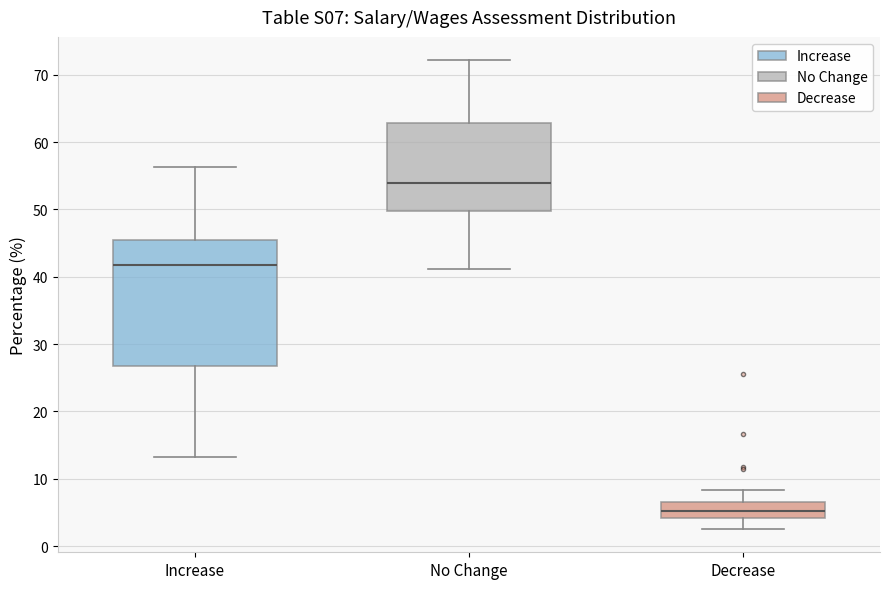

Reading left to right, read every box against the y-axis: the position of its median line, the range the box covers, and the ends of its whiskers. The values are not printed on the chart, so give them approximately, as read against the axis.

Increase: median 42, box 27 to 45, whiskers 13 to 56
No Change: median 54, box 50 to 63, whiskers 41 to 72
Decrease: median 5, box 4 to 7, whiskers 3 to 8